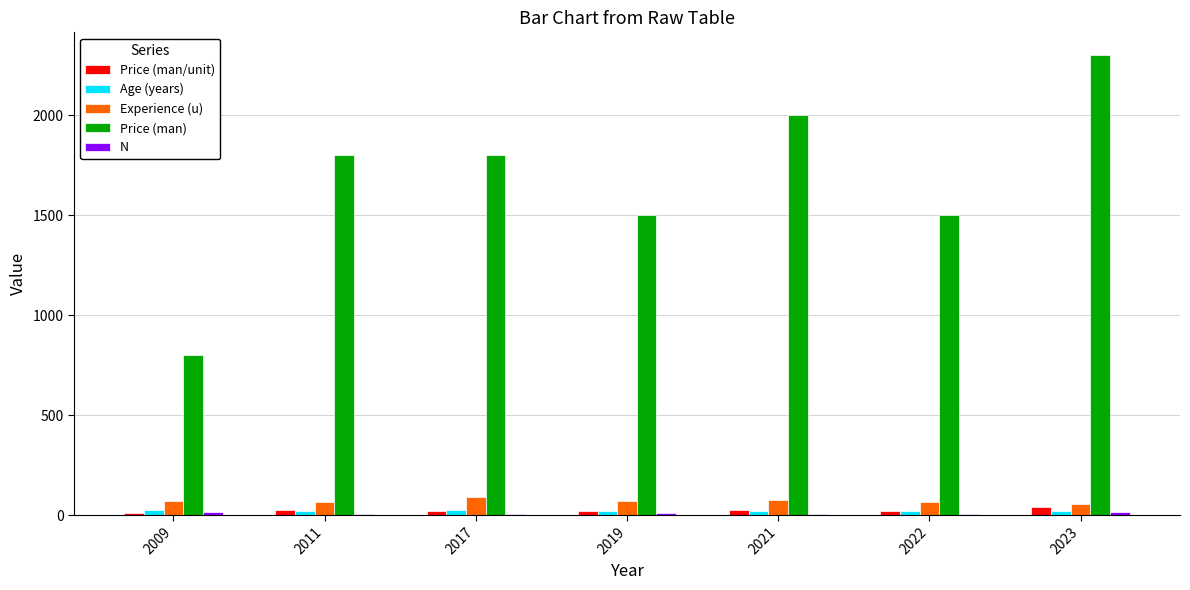

What is the greatest value displayed?

2300.0